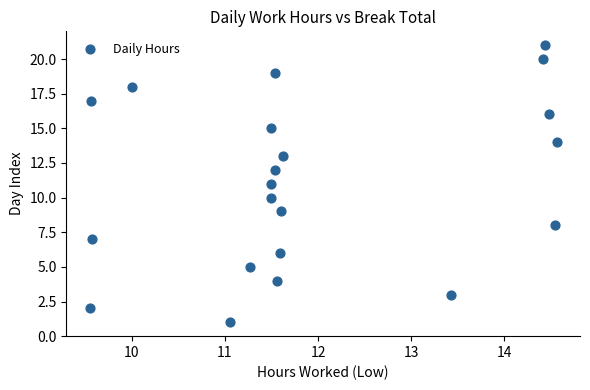

What is the range of Y values (max minus min)?

20